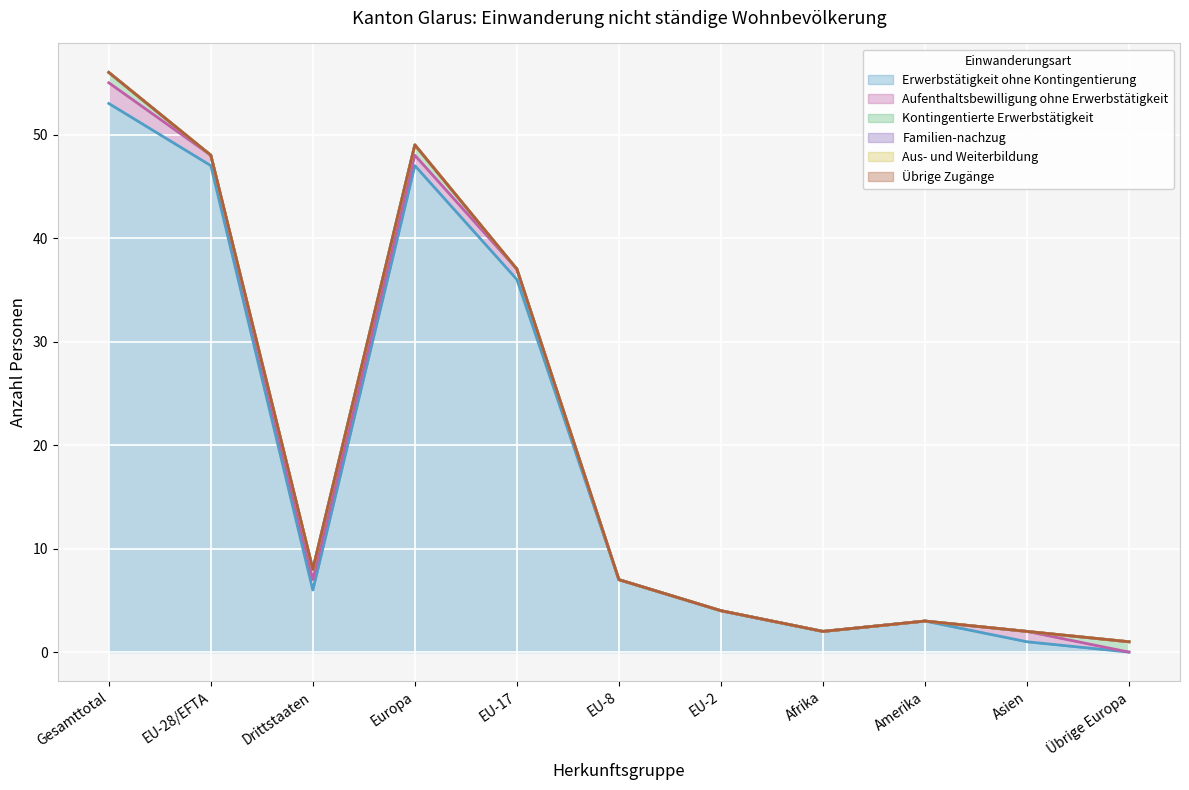

The Aufenthaltsbewilligung ohne Erwerbstätigkeit series shows 1 at Europa. True or false?

True